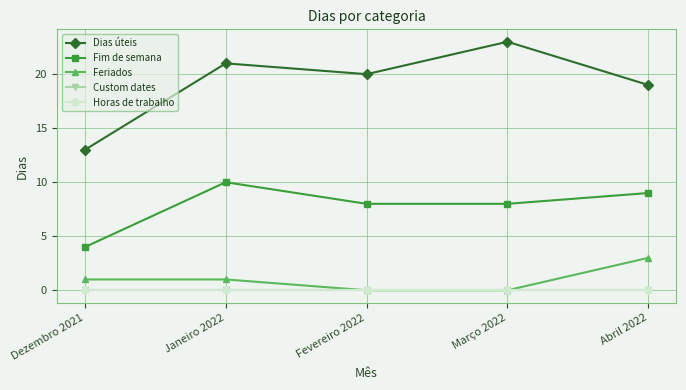

Where is Dias úteis nearest to the value 18?

Abril 2022